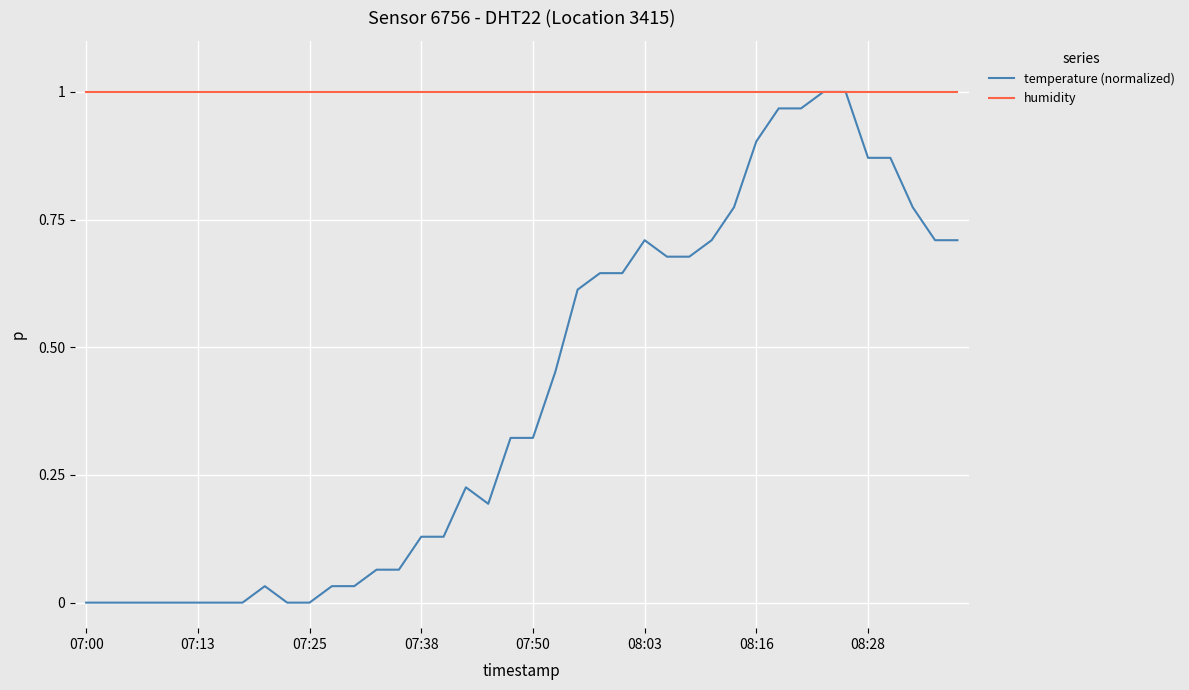

Which series has the largest total across all categories?

humidity